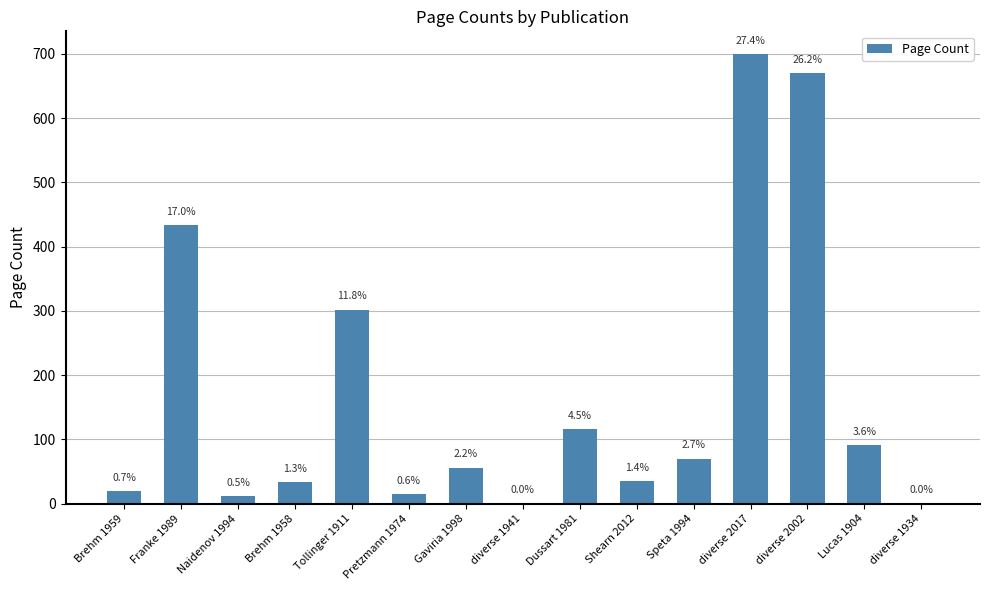

What is the average value?

170